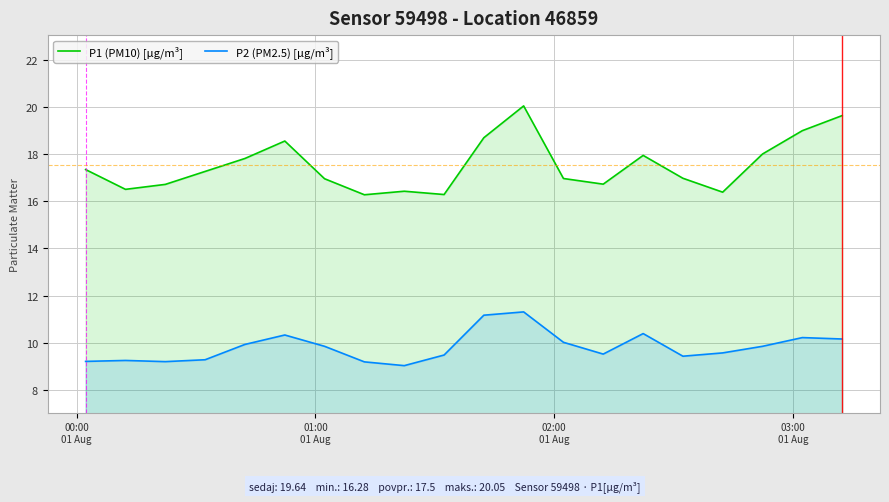

What is the minimum value shown in the chart?

9.0